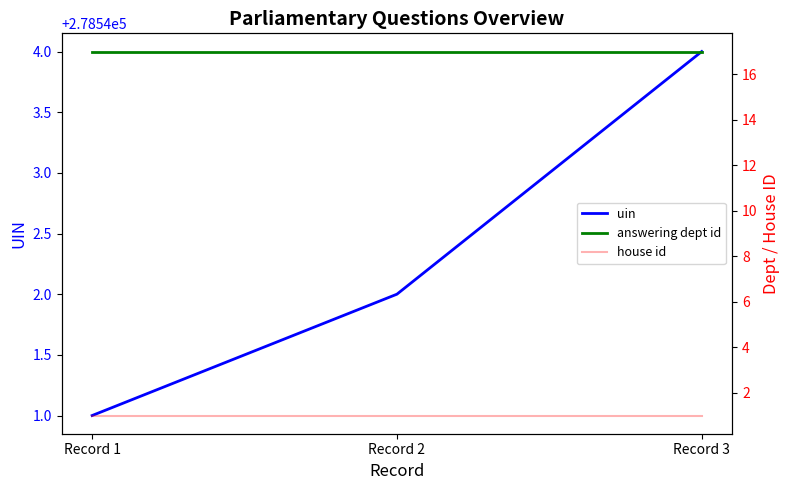

What is the value of the uin point at the 3rd from the left?

278544